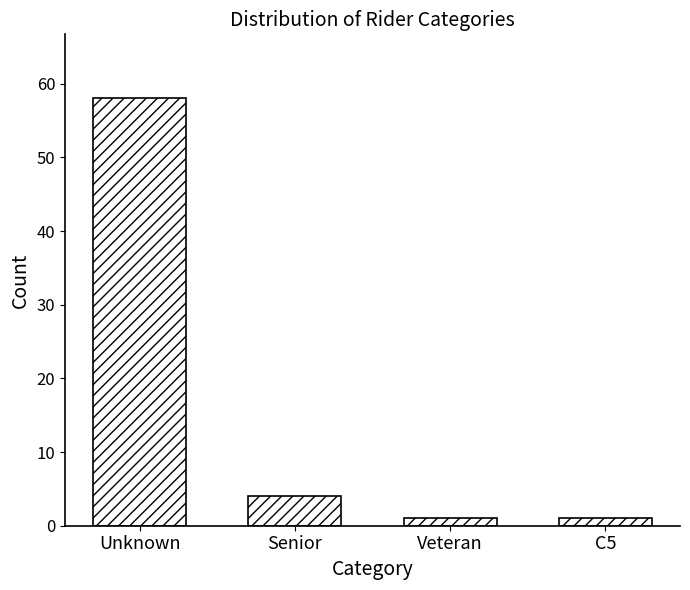

Reading right to left, transcribe all the data shown in this chart.

C5=1	Veteran=1	Senior=4	Unknown=58